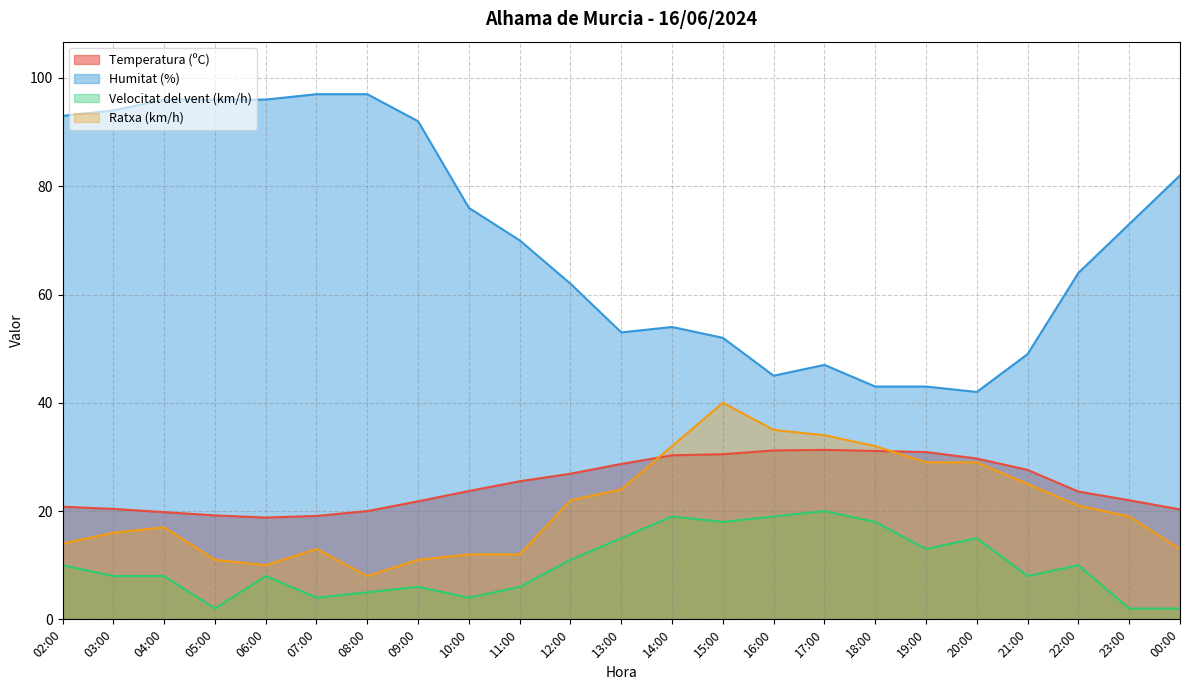

What is the minimum value shown in the chart?

2.0